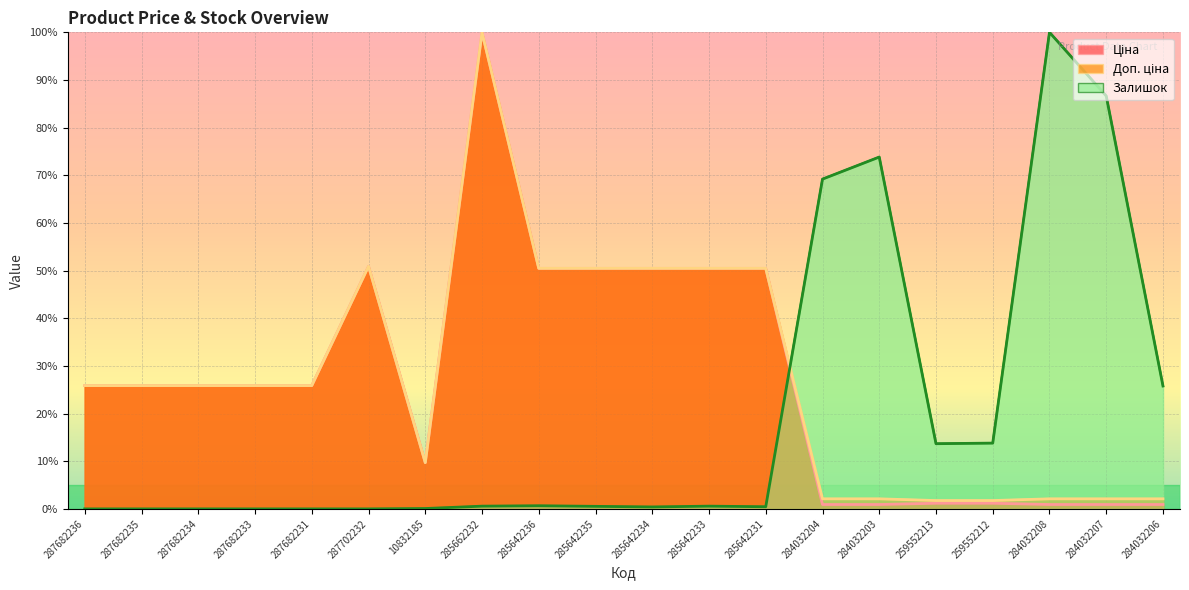

The Залишок series shows 0.0 at 287682234. True or false?

True